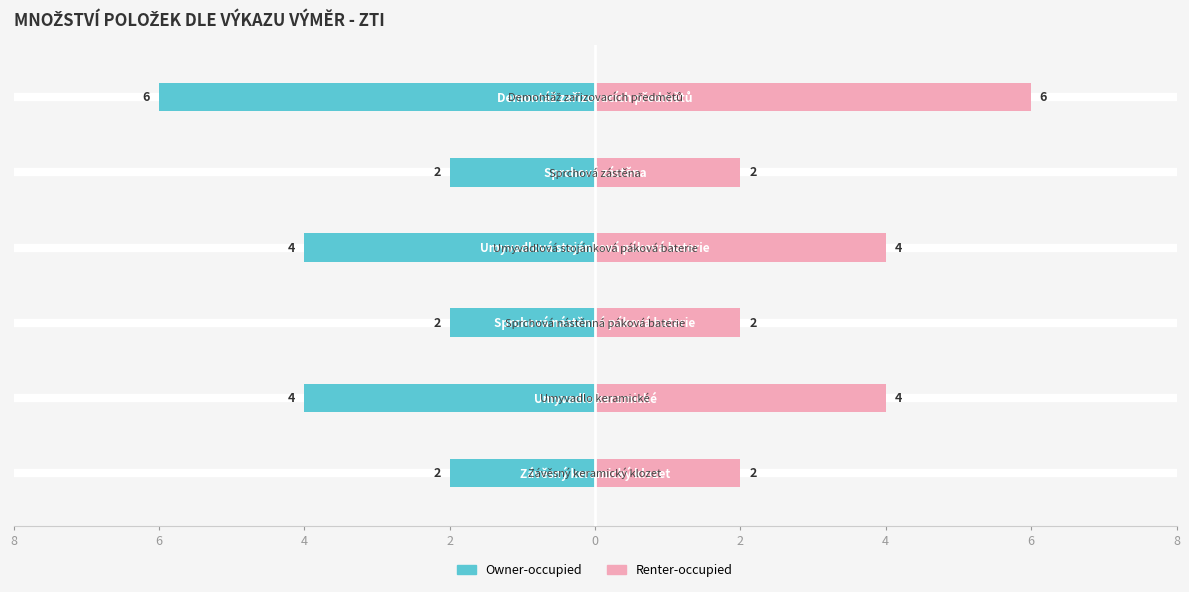

At how many categories does at least one series exceed 3?

3